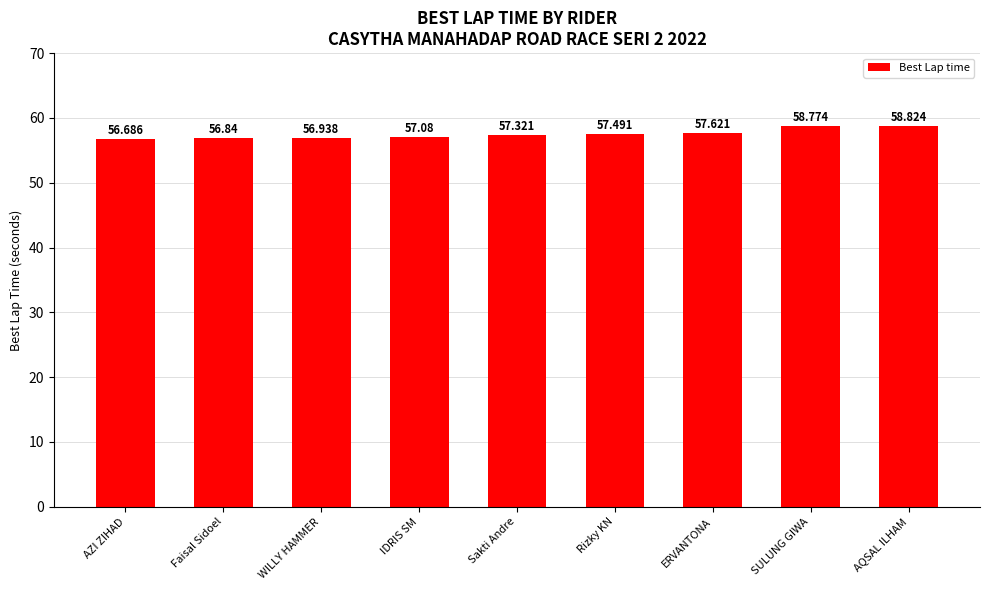

What is the value of the 8th bar from the left?

58.8